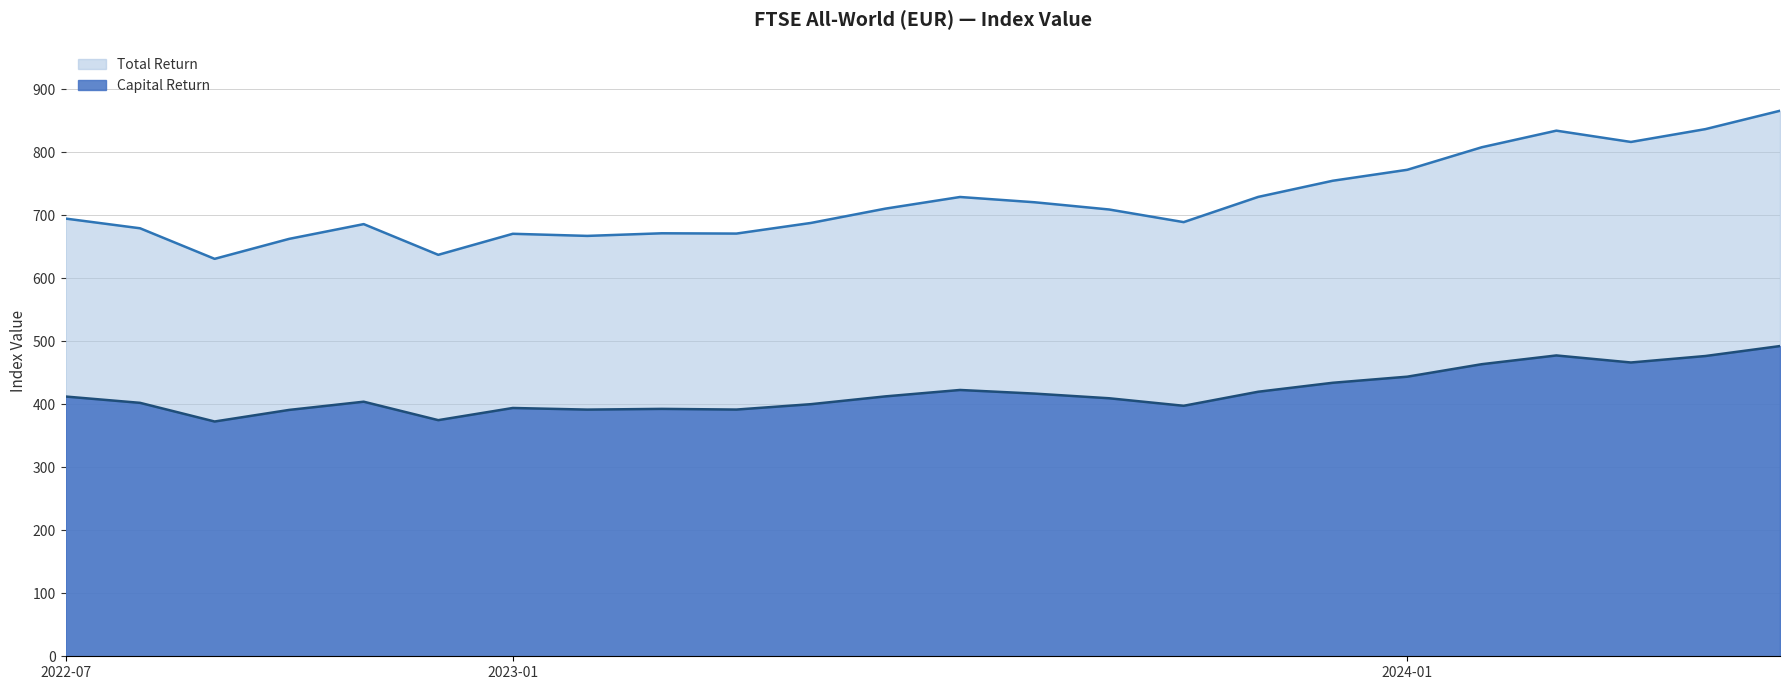

In Capital Return, how many points are lower than both neighbors (excluding endpoints)?

6